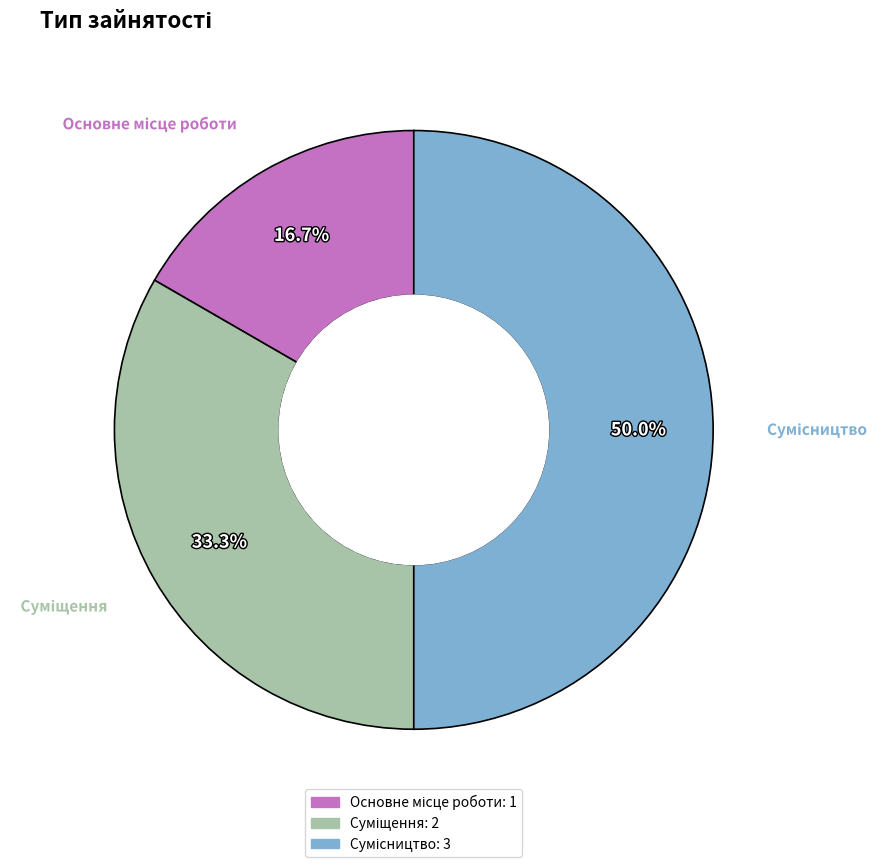

How many segments does this pie chart have?

3